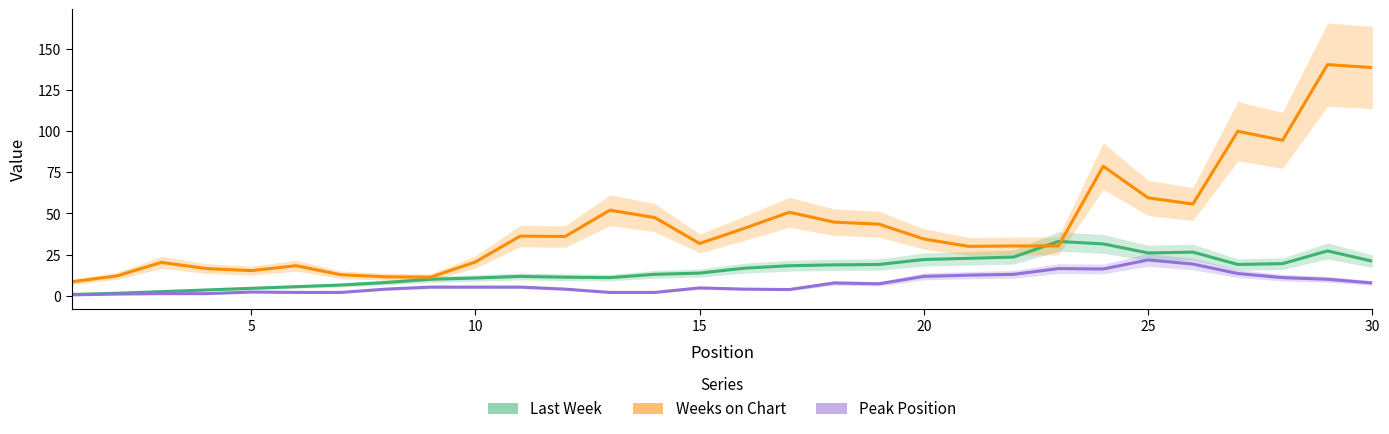

Which series has the largest total across all categories?

Weeks on Chart